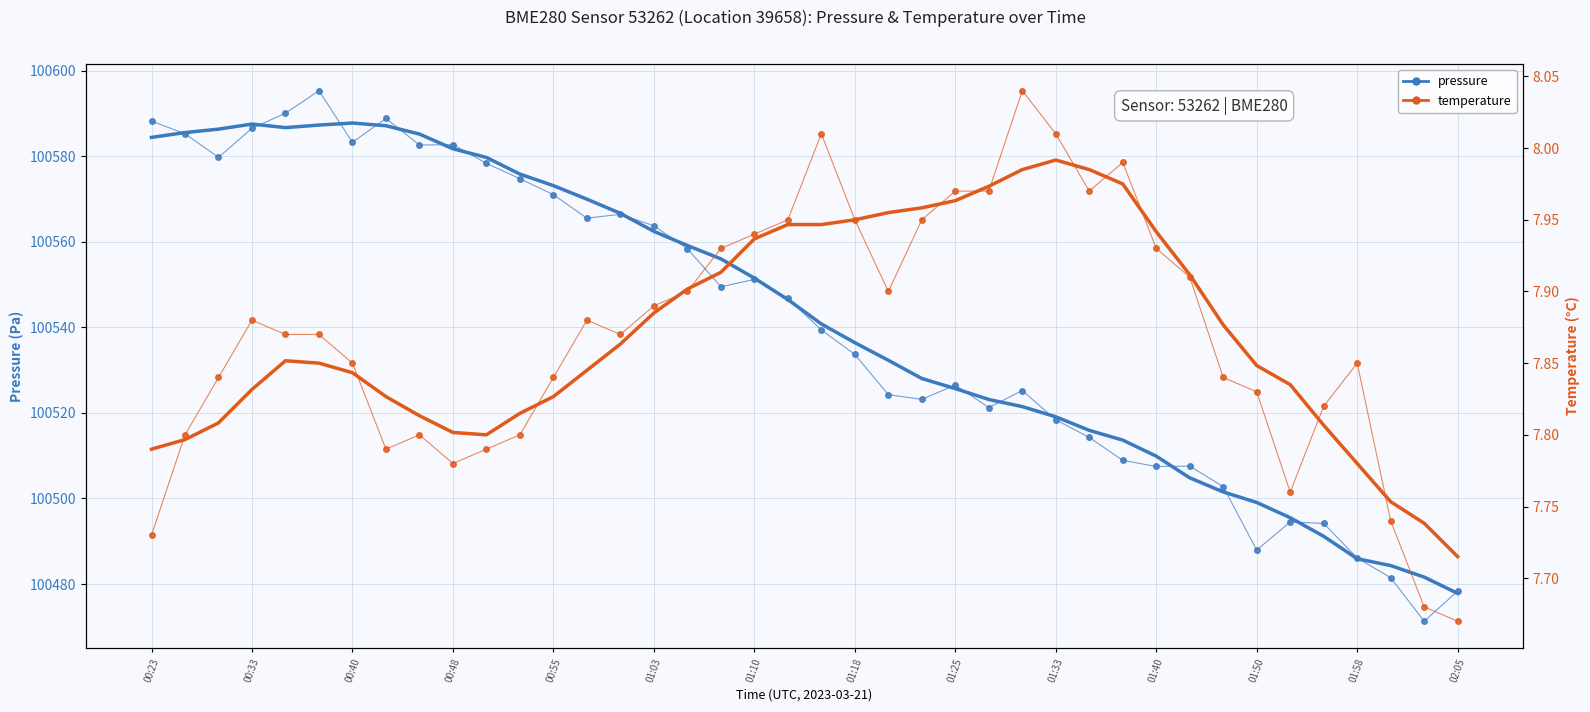

What is the greatest value displayed?

100595.3